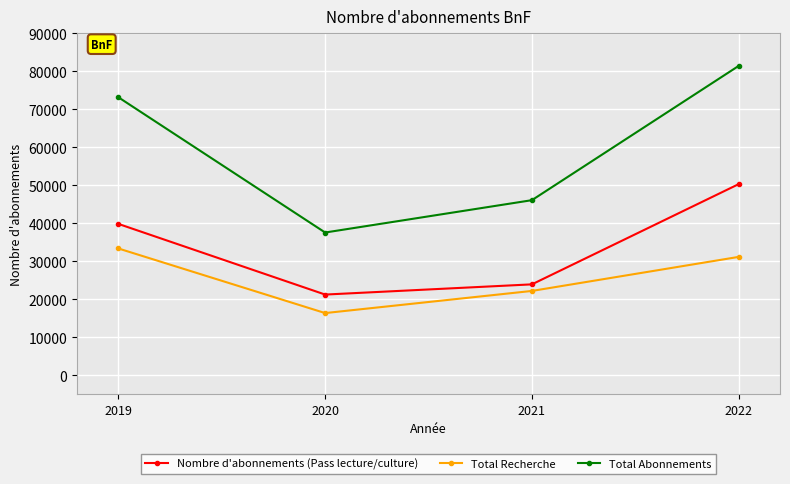

Count the number of categories in the chart.

4